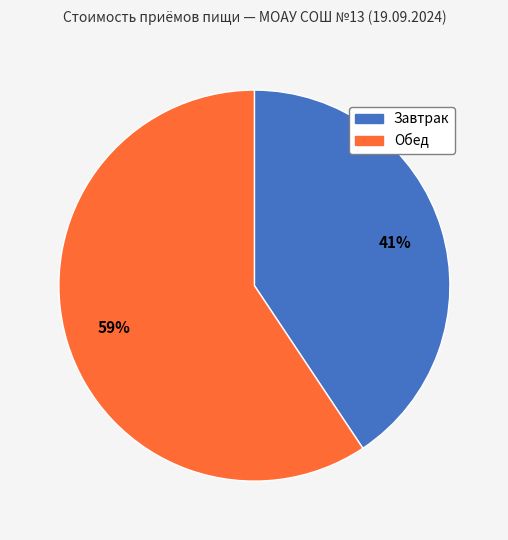

Which slice is the largest?

Обед